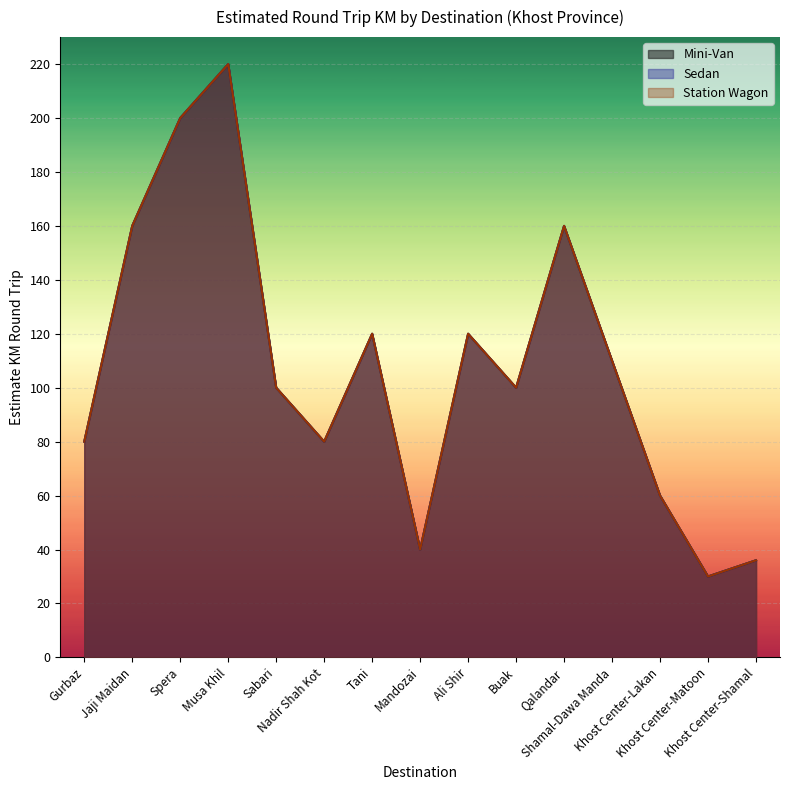

At how many categories does at least one series exceed 38?

13